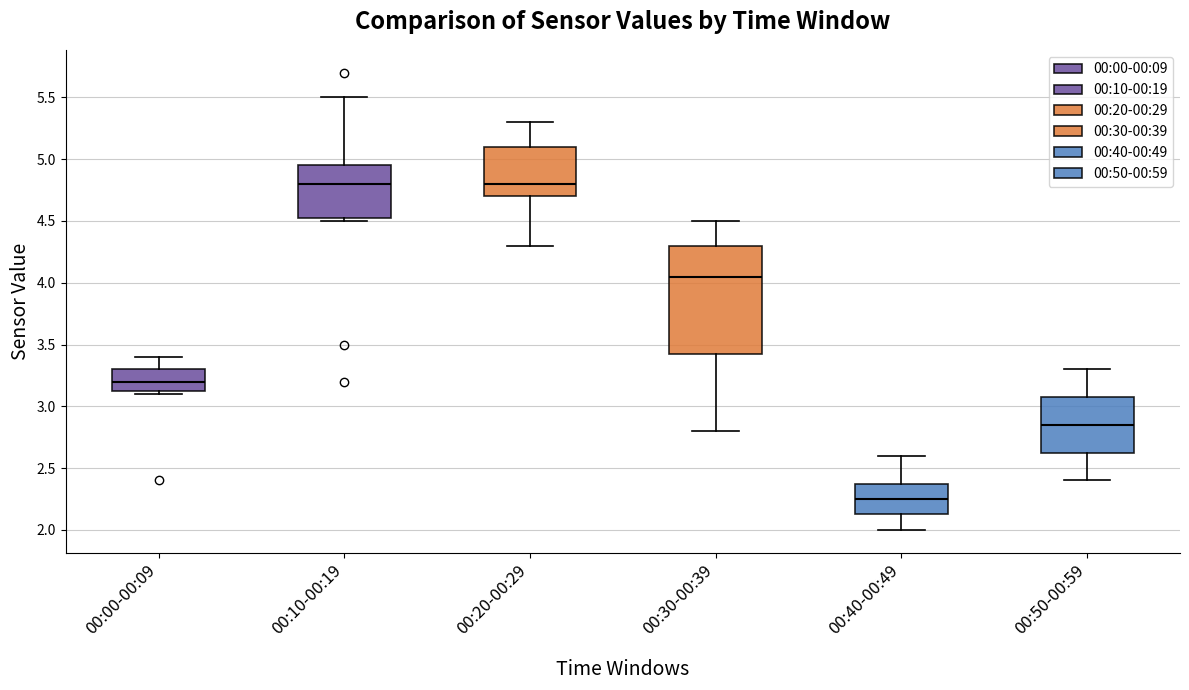

Which box has the lowest median line?

00:40-00:49